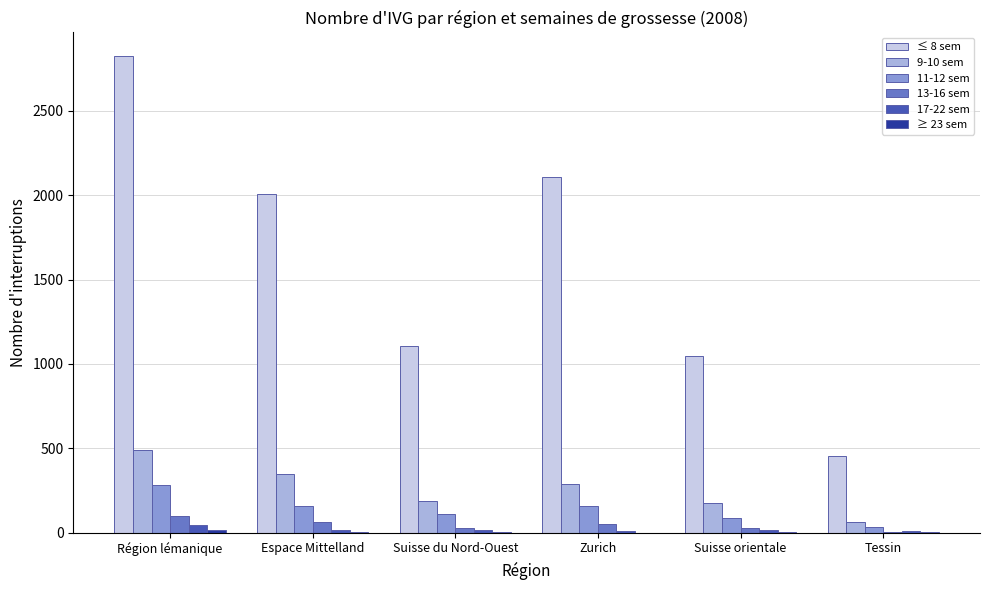

Which category has the highest value across all series?

Région lémanique